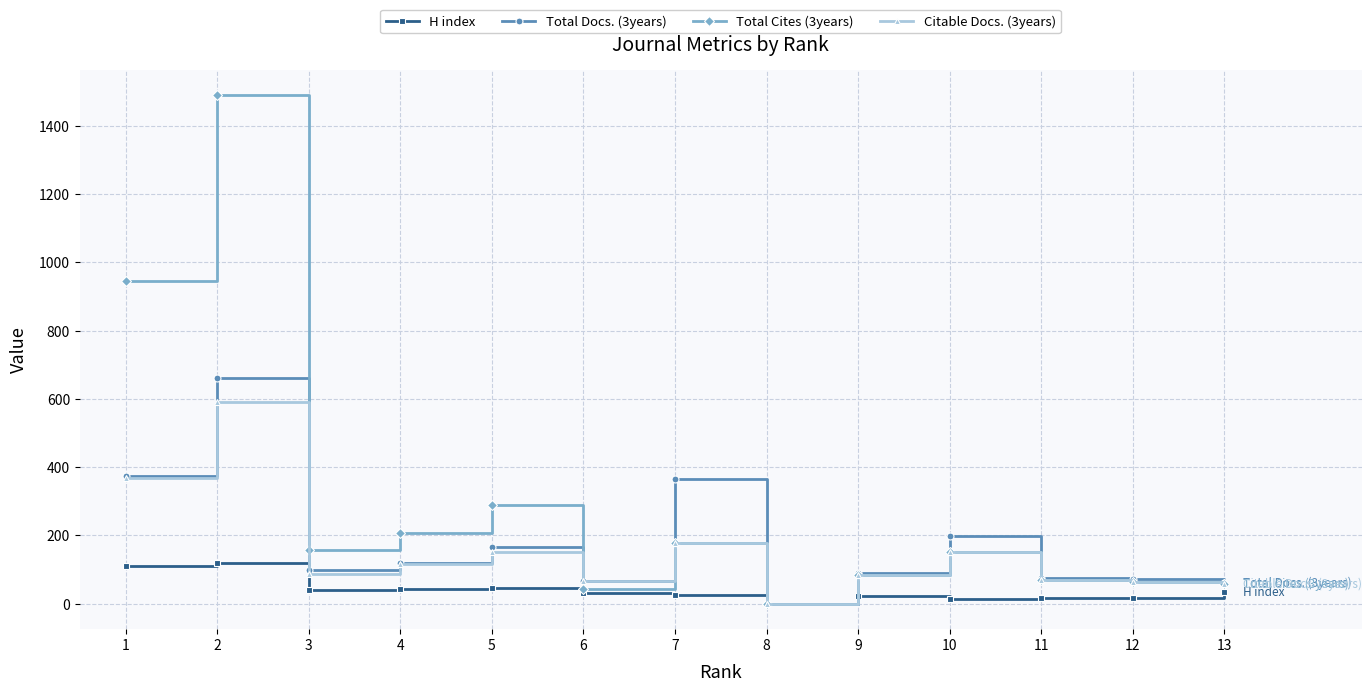

What is the difference between the highest and lowest values at 12?

54